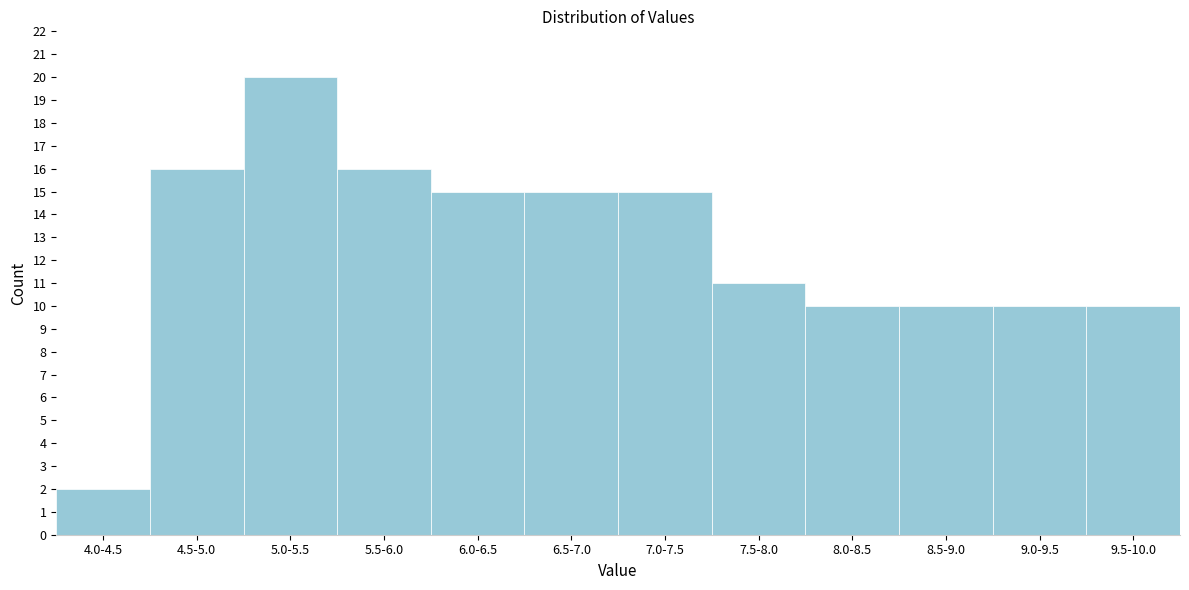

Reading left to right, extract all data points from this chart.

2	16	20	16	15	15	15	11	10	10	10	10